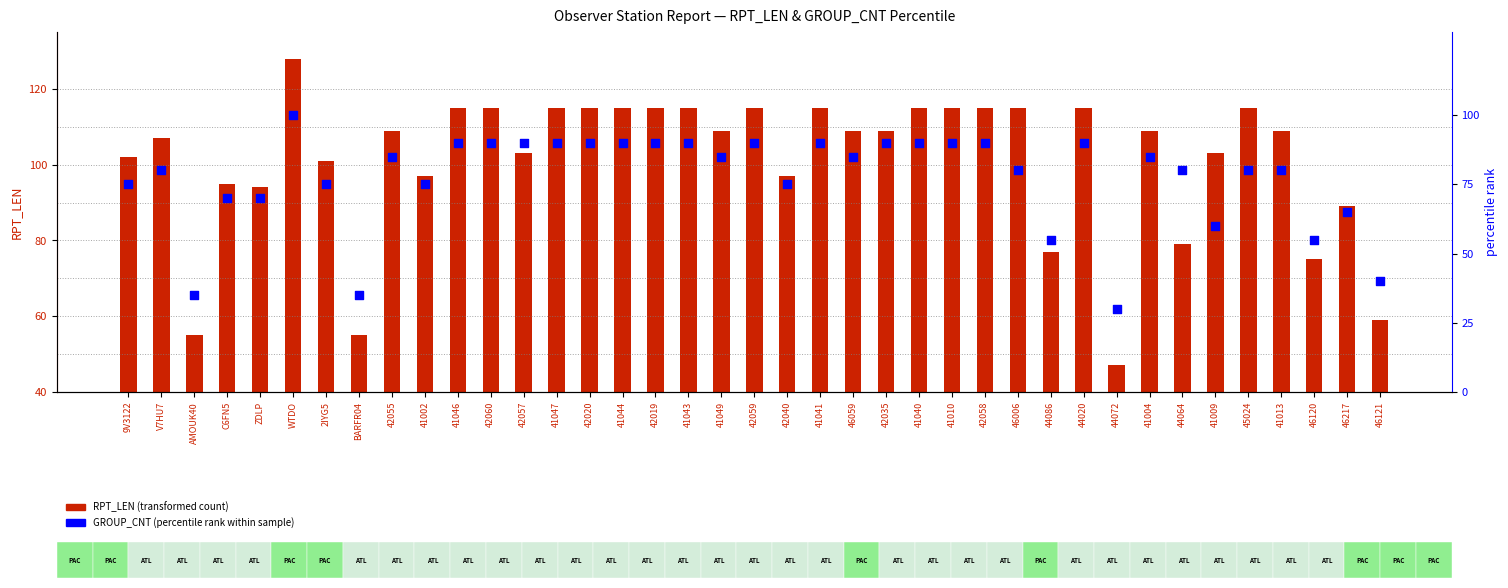

Is the value of GROUP_CNT (percentile) at 41002 greater than the value of RPT_LEN at 41043?

No